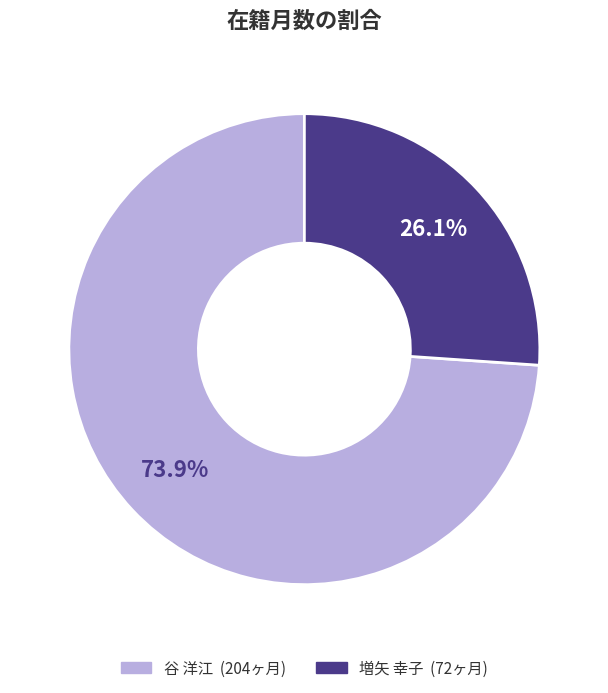

What percentage is NOT represented by 増矢 幸子?

73.9%